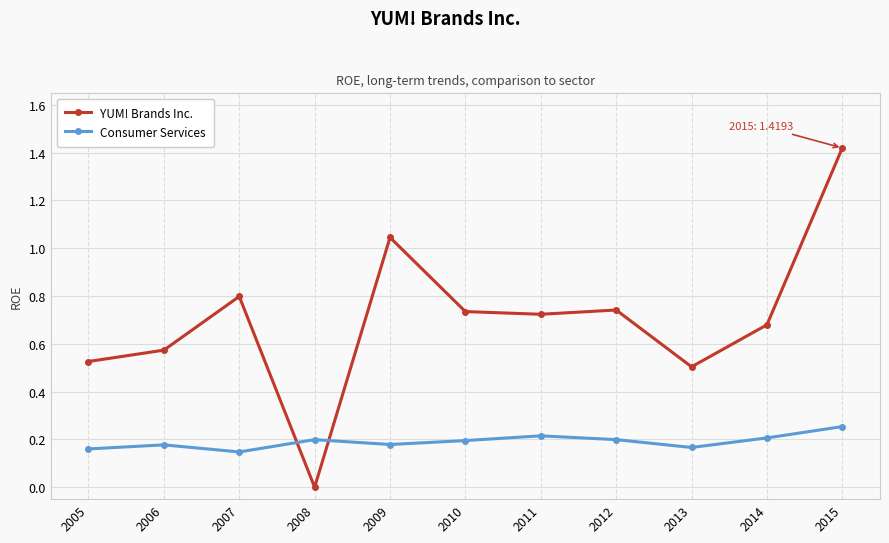

What is the spread (max minus min) of values at 2005?

0.4